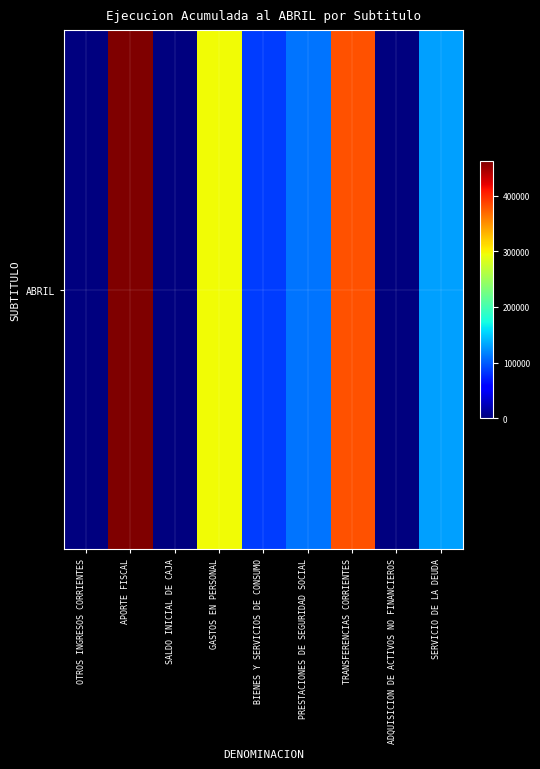

What is the ratio of the value at APORTE FISCAL to the value at BIENES Y SERVICIOS DE CONSUMO?

5.4